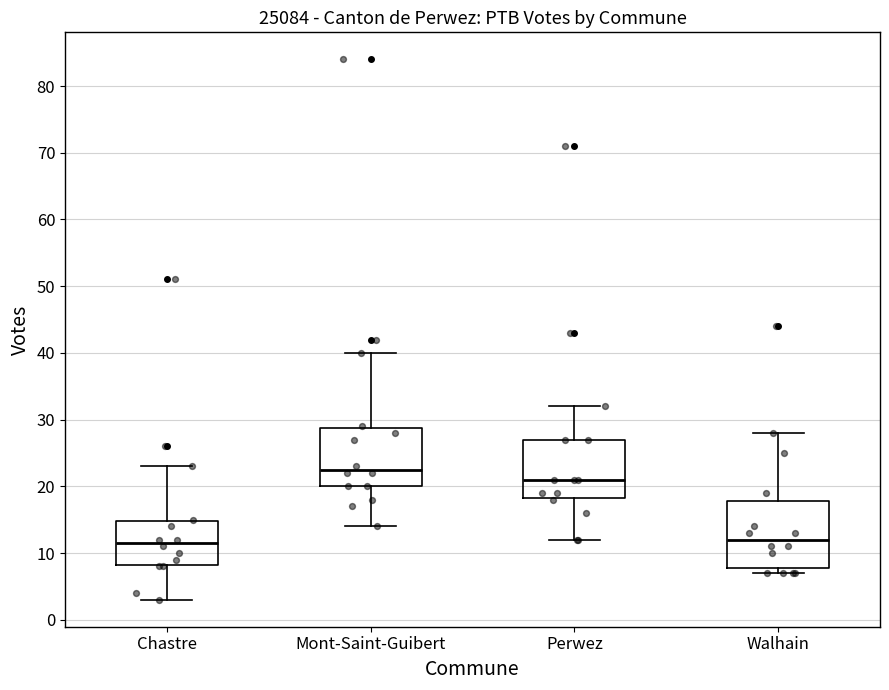

Comparing the boxes themselves (not the whiskers), which one is the tallest?

Walhain